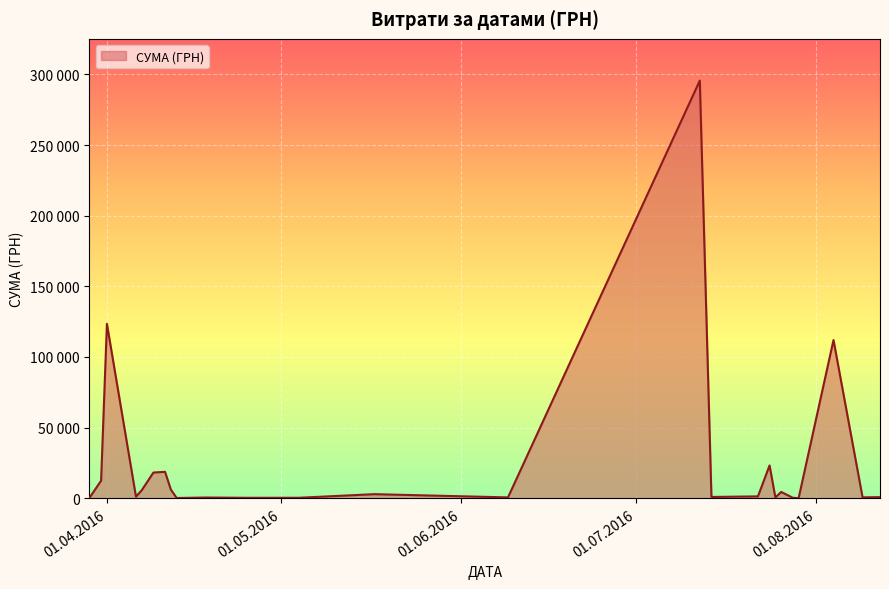

Is this an area chart (filled region under the line)?

Yes